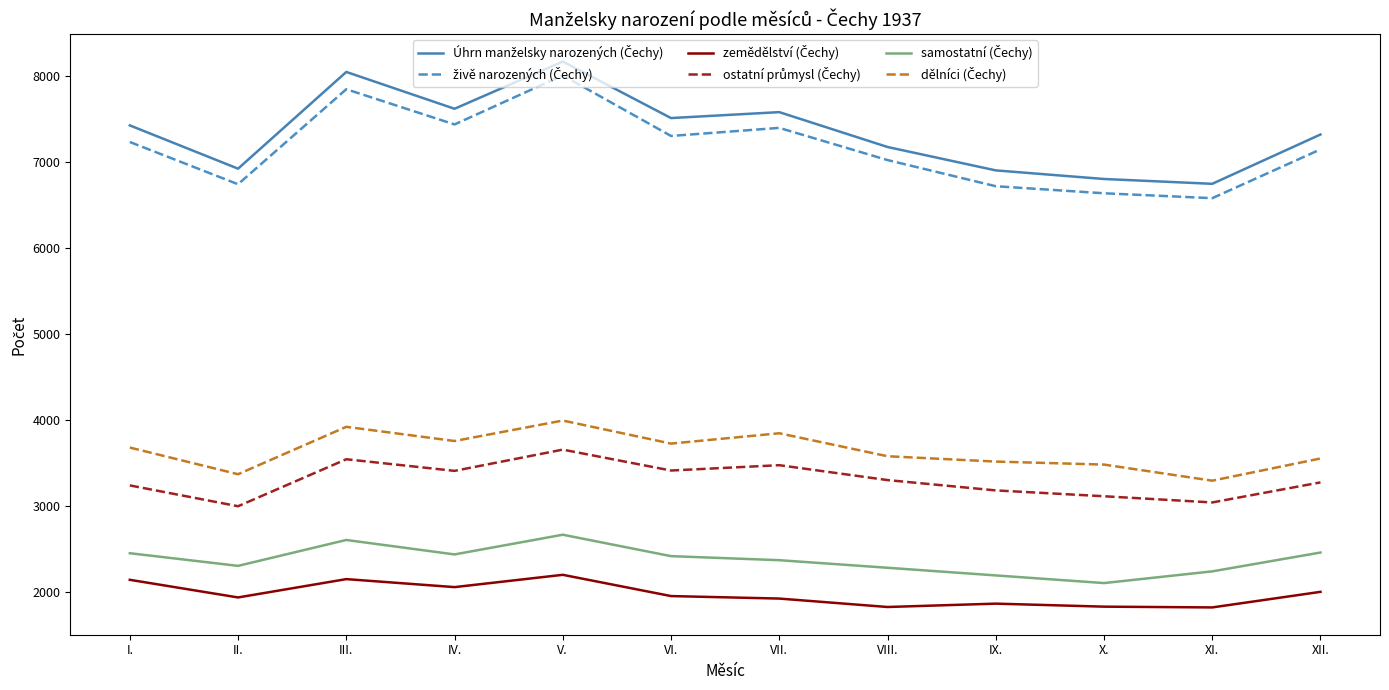

What is the difference between the highest and lowest values at VII.?

5653